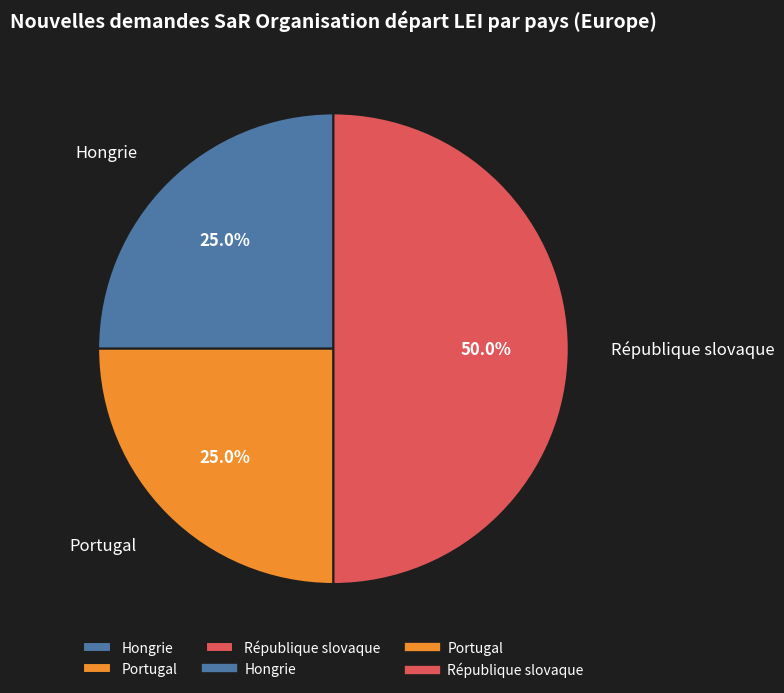

Does Portugal represent more than half of the total?

No